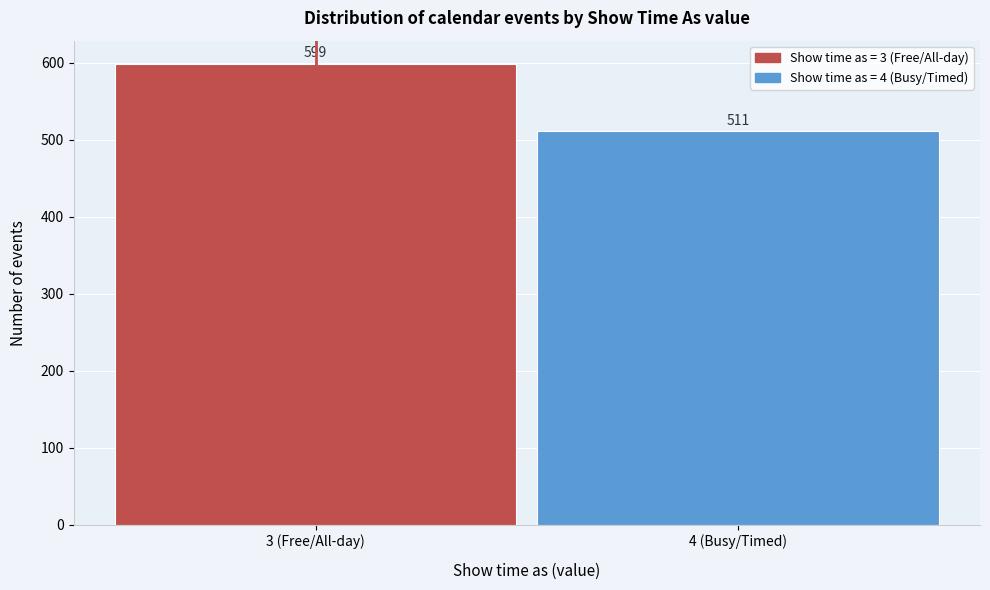

Reading right to left, transcribe all the data shown in this chart.

4 (Busy/Timed)=511	3 (Free/All-day)=599